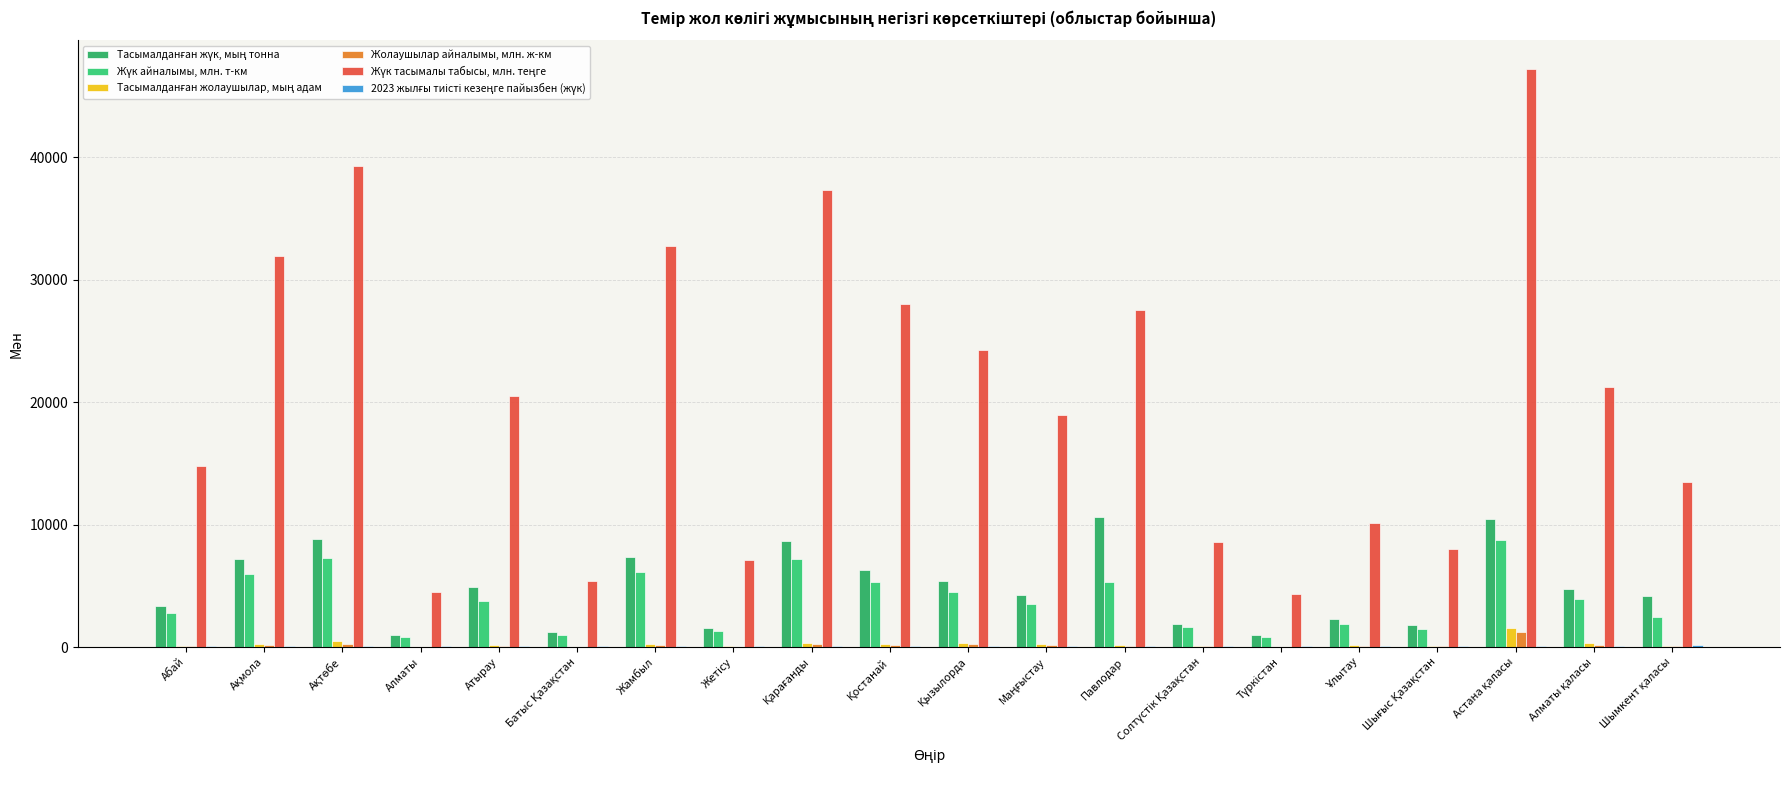

What is the label of the 13th bar from the right?

Жетісу